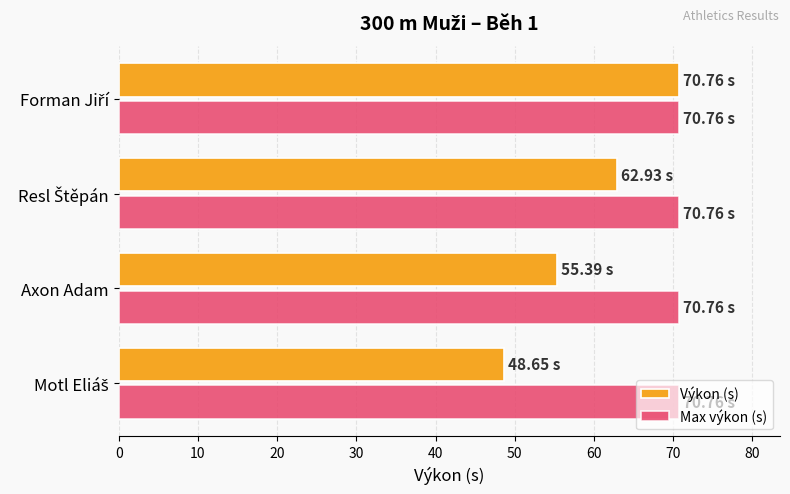

Which series has the largest total across all categories?

Max výkon (s)